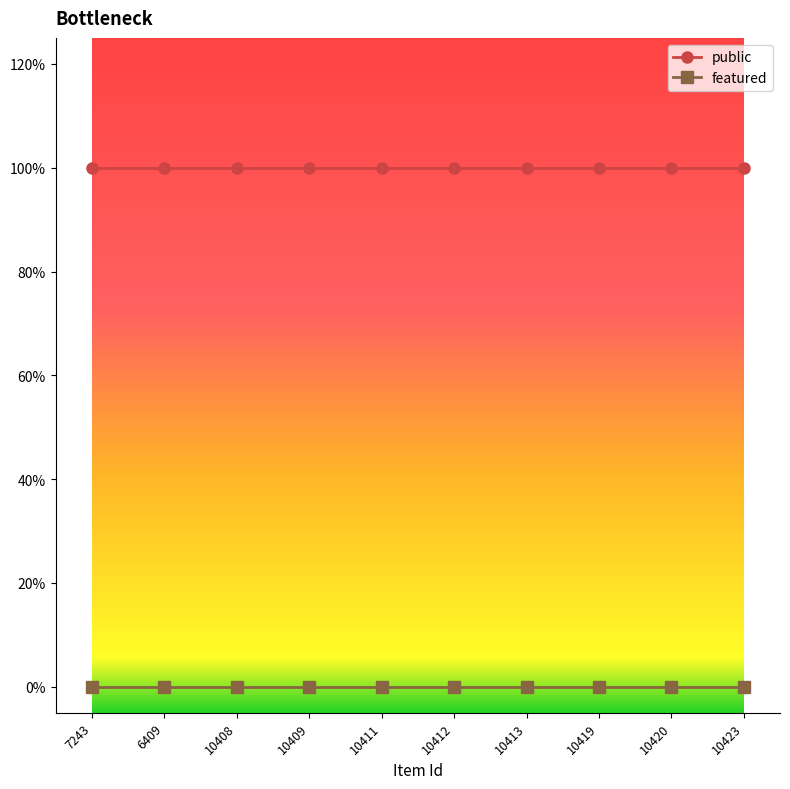

What are all the series names shown in the legend?

public, featured